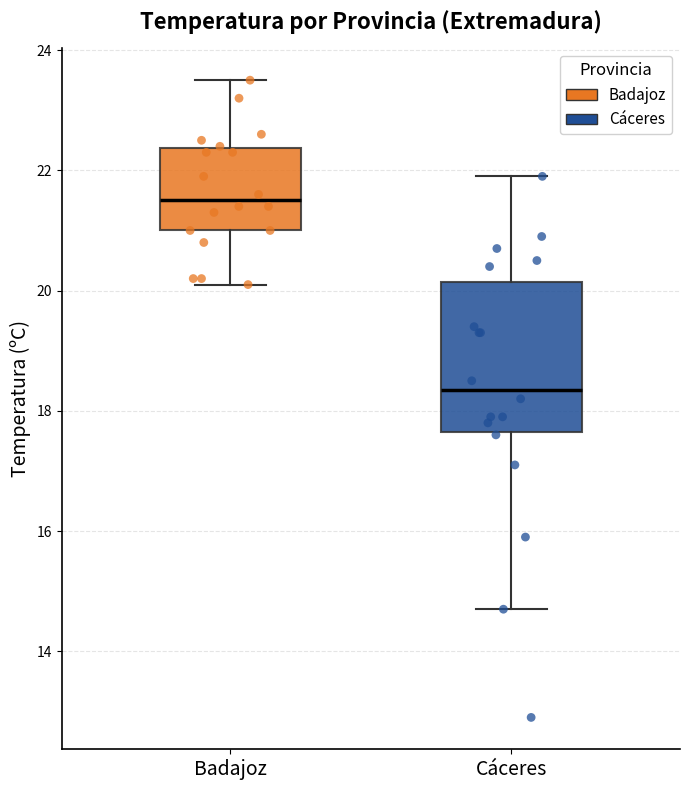

Where does the median line of the box for Badajoz sit on the y-axis? The values are not printed on the chart, so give them approximately, as read against the axis.

21.6